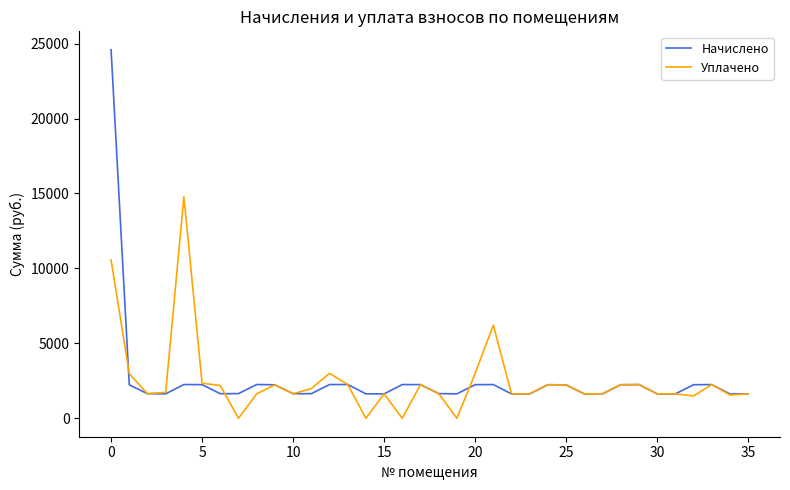

What is the minimum value for Начислено?

1624.5